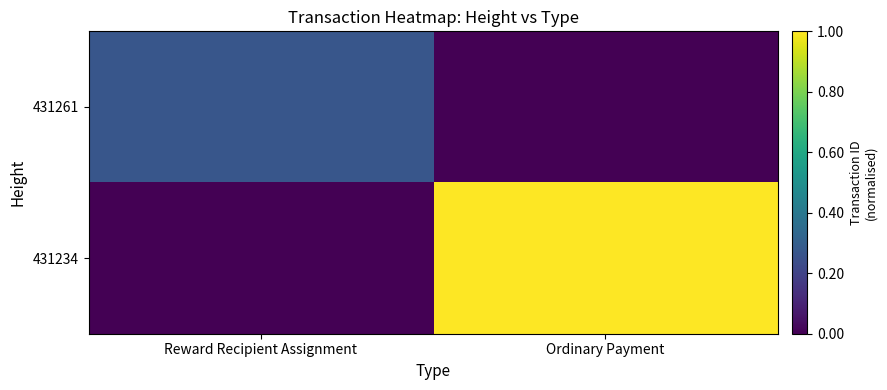

Between Reward Recipient Assignment and Ordinary Payment, which series saw the biggest shift?

431234